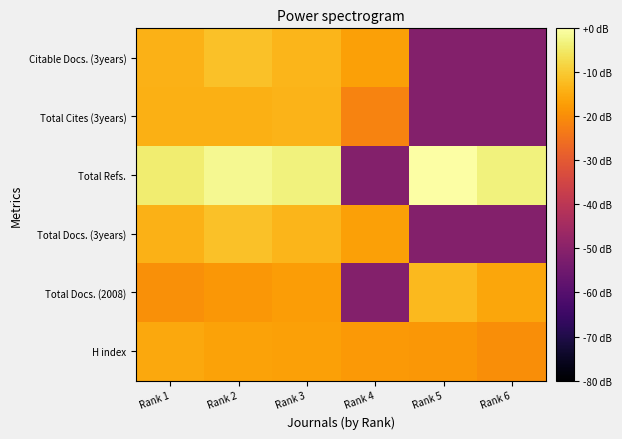

What is the total value across all series at Rank 6?

-192.5